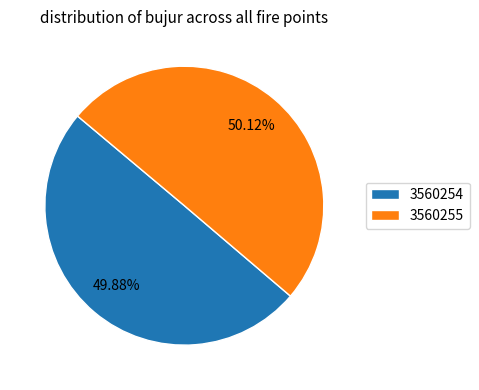

Is it true that 3560255 is 50% of the pie?

True